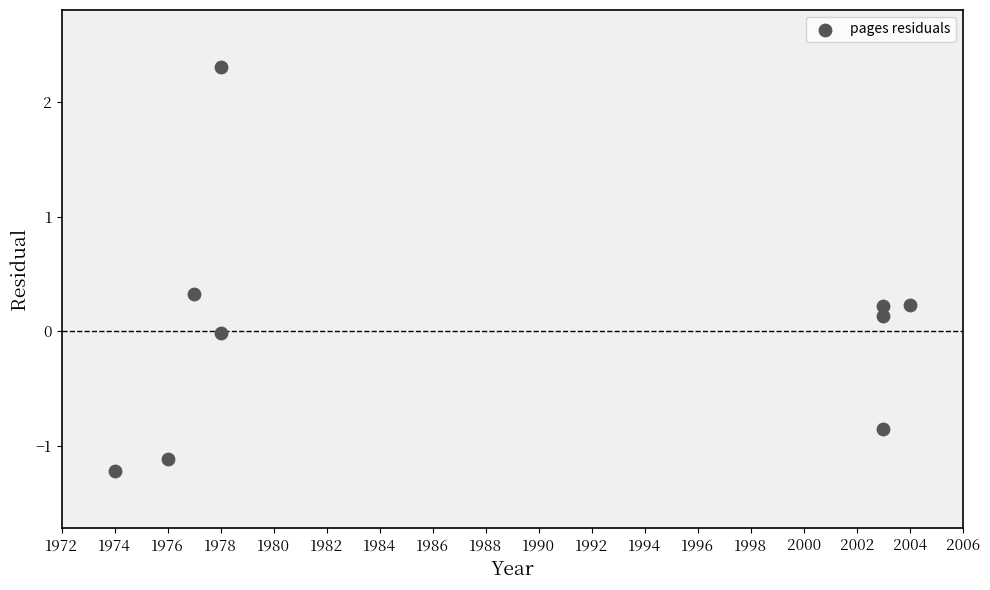

What is the average X value?

1988.4